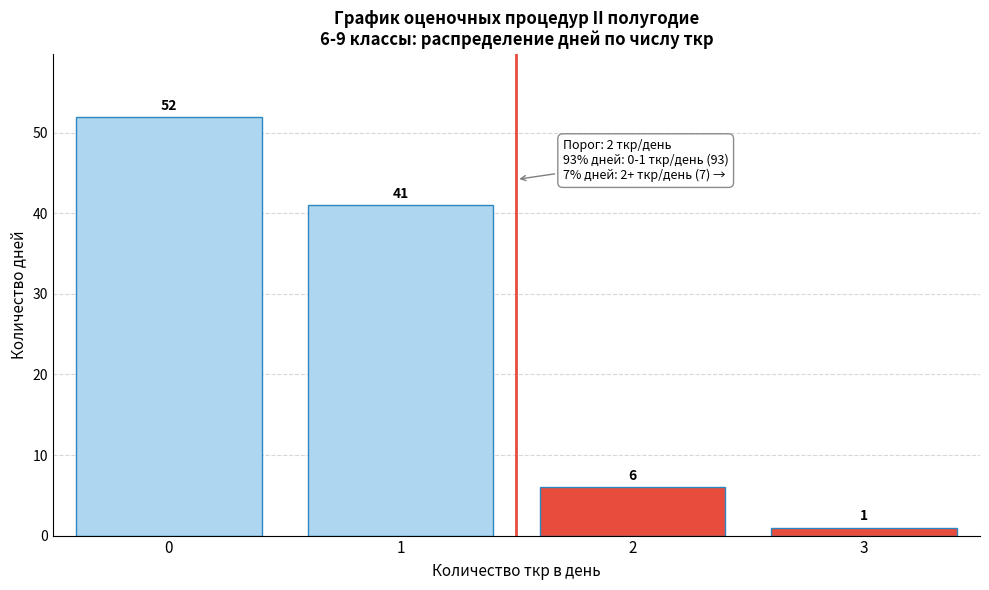

Reading right to left, list all the values displayed in this chart.

1	6	41	52